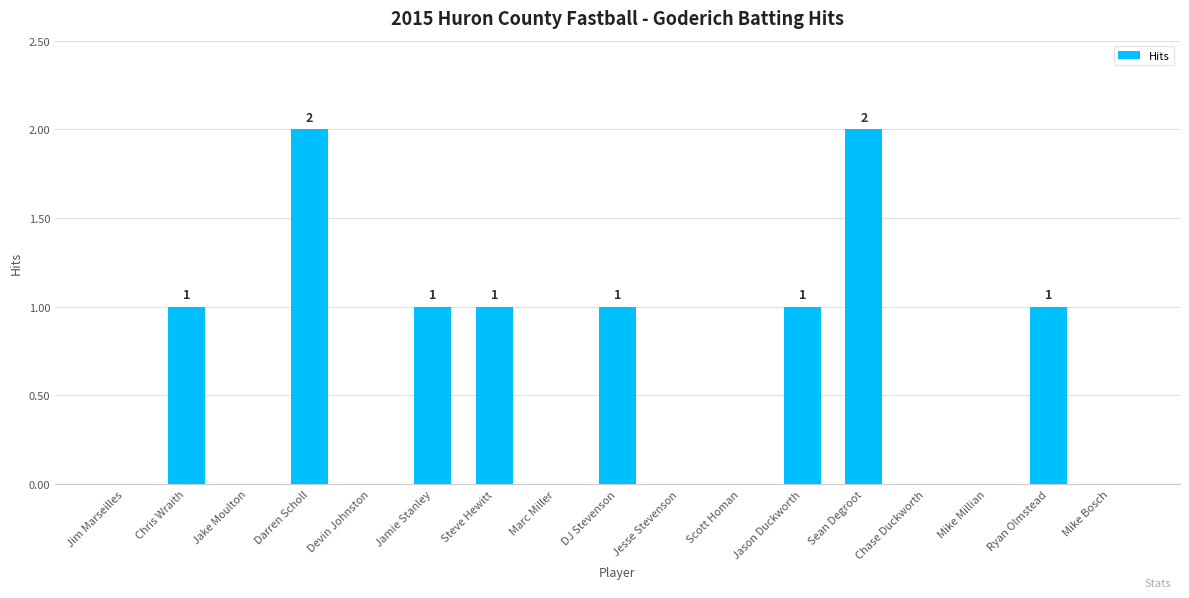

What is the sum of the values at Mike Millian and Chris Wraith?

1